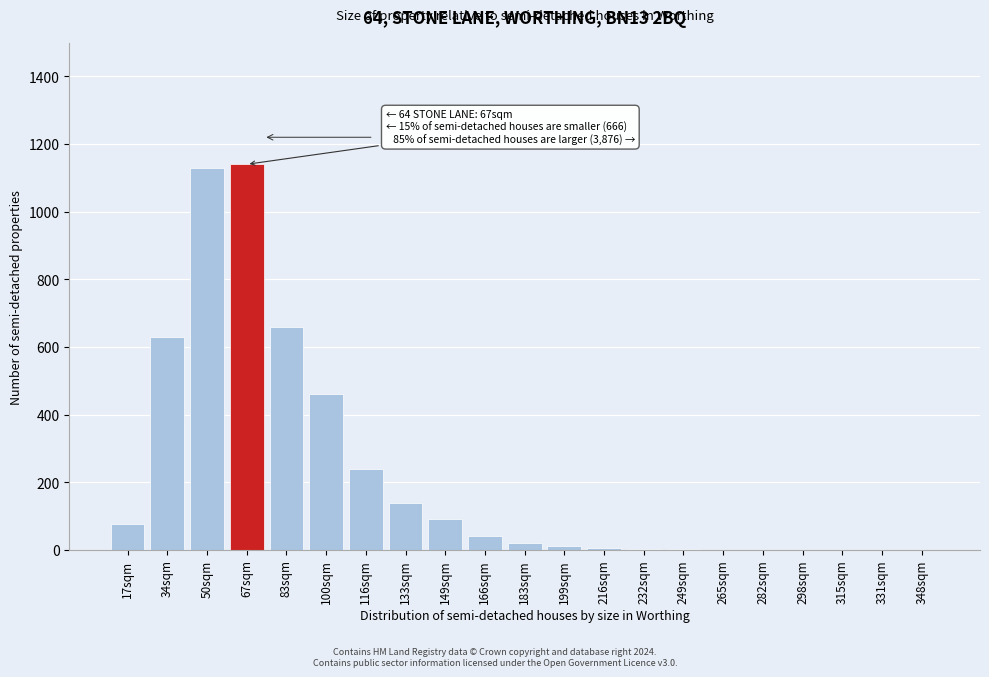

Where is the data nearest to the value 570?

34sqm